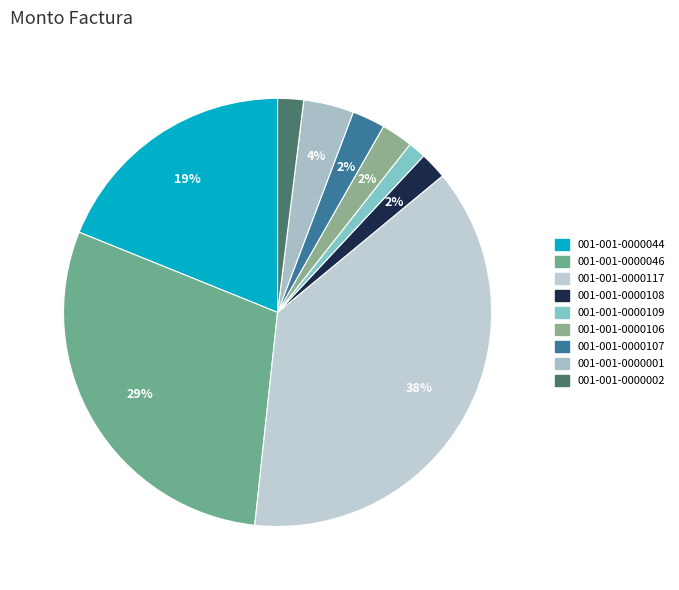

The 001-001-0000117 slice represents 48% of the pie. True or false?

False